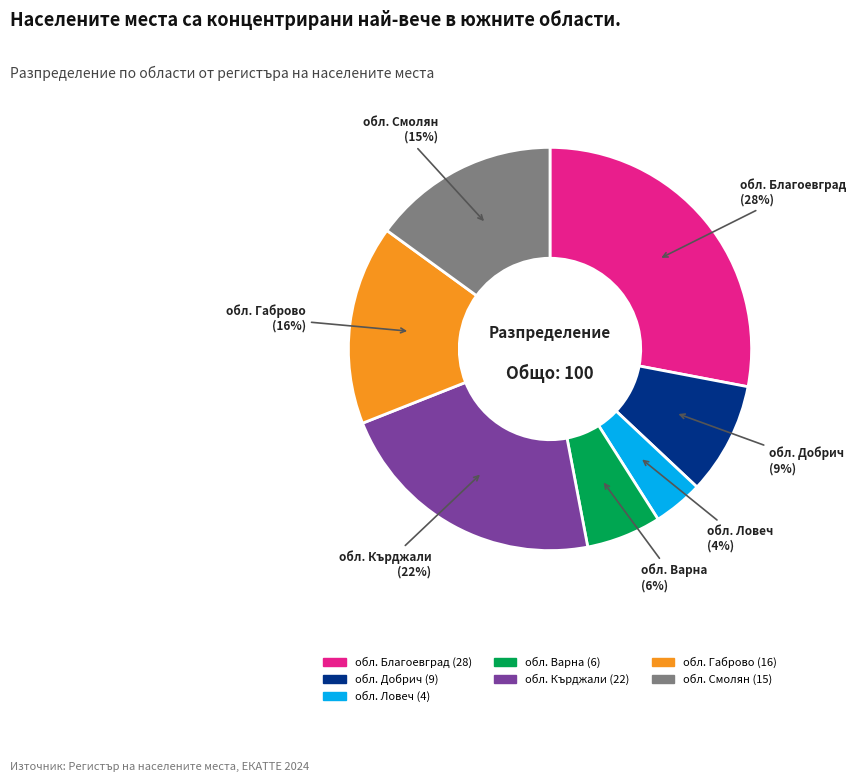

Which category has the biggest portion of the pie?

обл. Благоевград